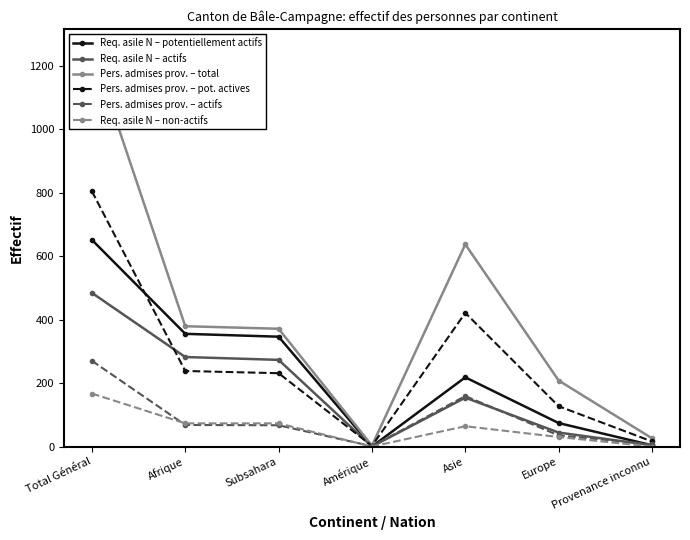

How many data points in Pers. admises prov. – total are above 371?

3